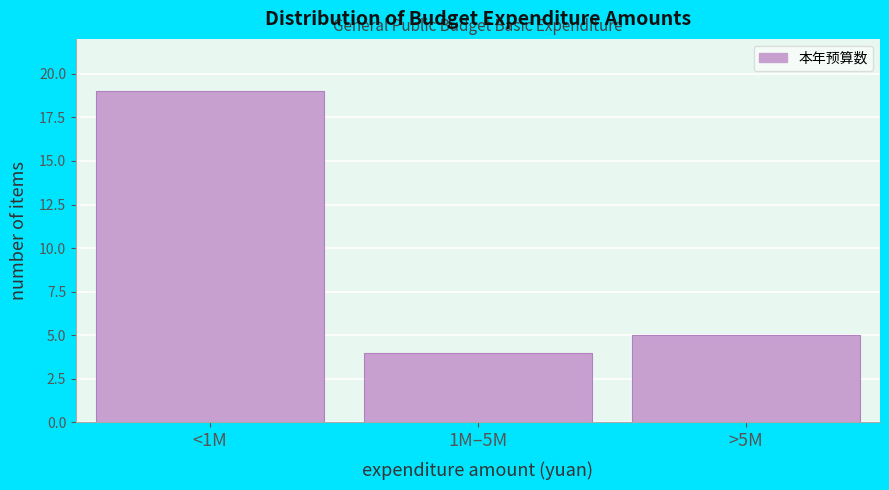

Reading left to right, what are all the values shown in this chart?

19	4	5